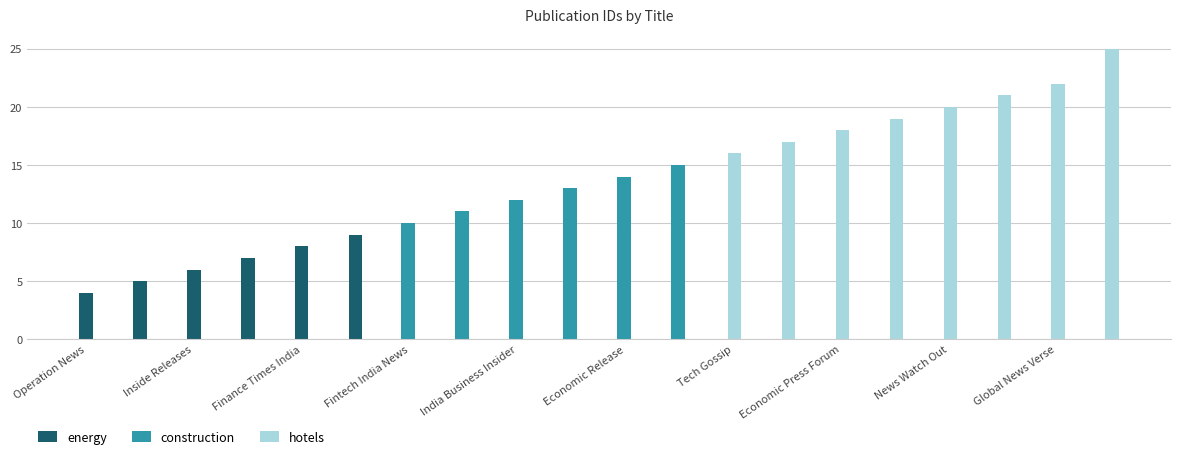

What is the label of the 5th bar from the left?

Finance Times India